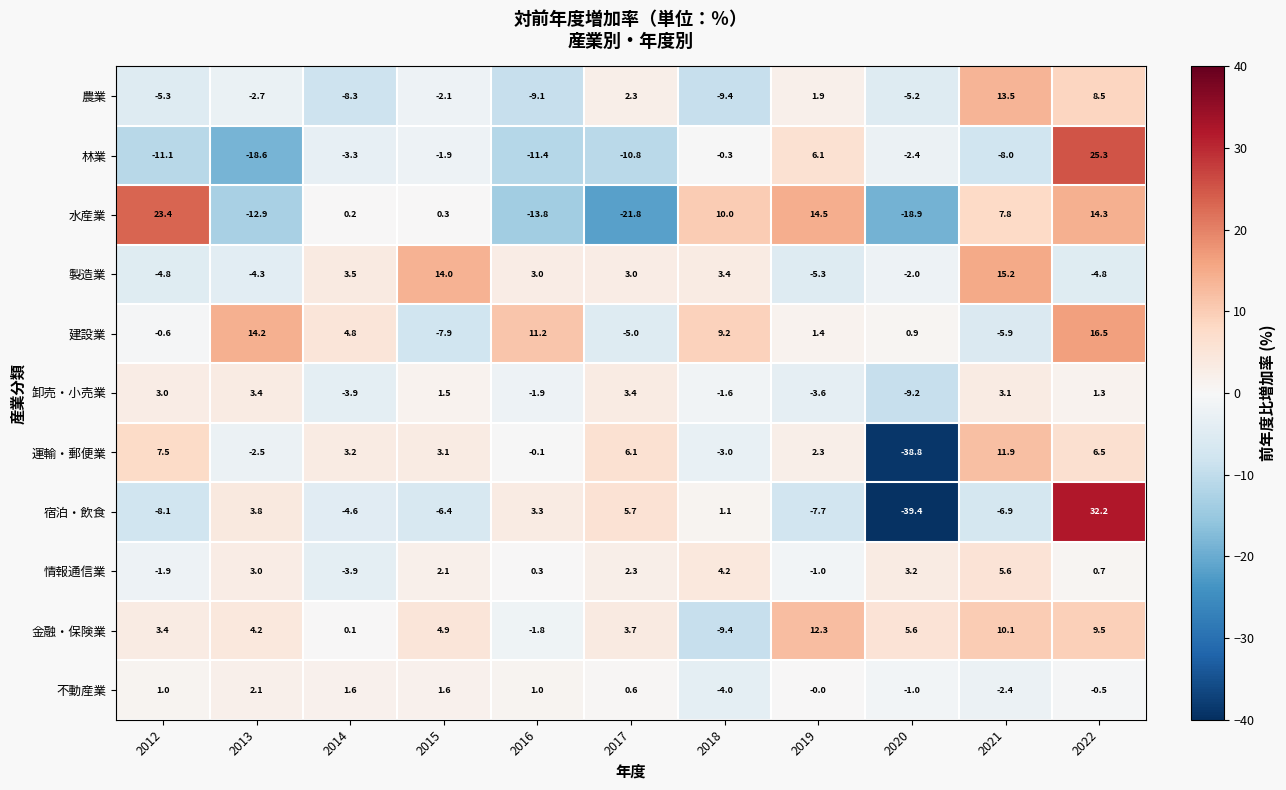

What is the total value across all series at 2012?

6.5